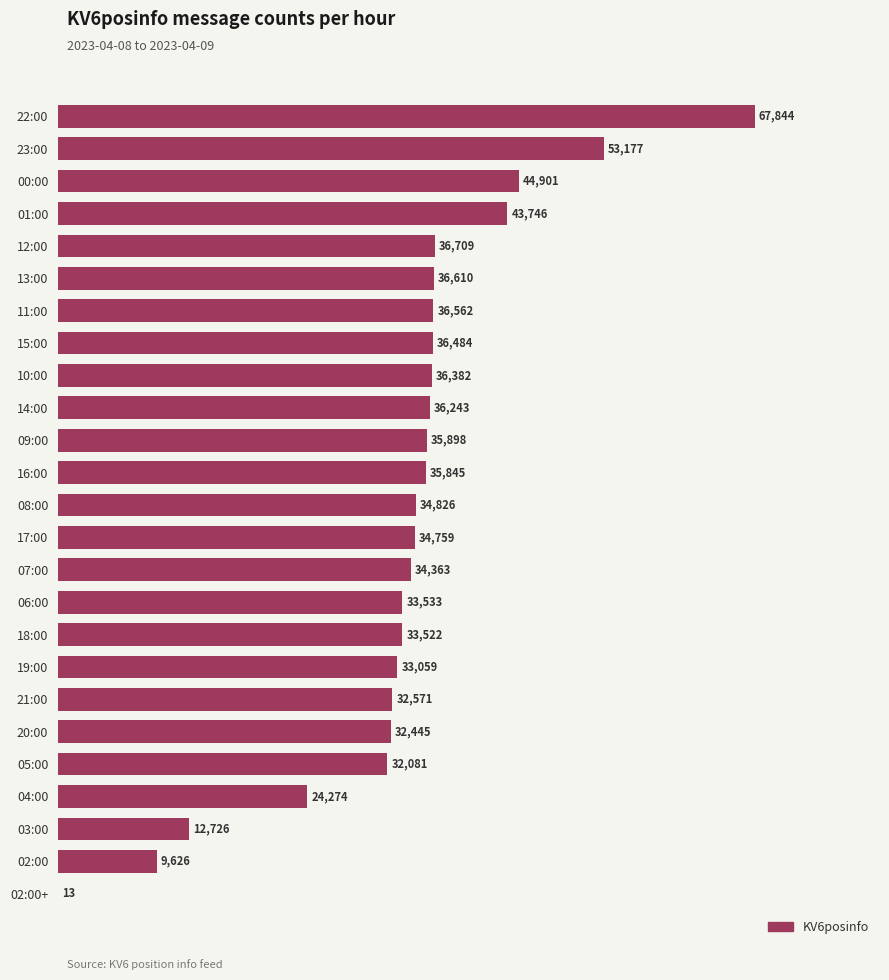

What is the average value?

33928